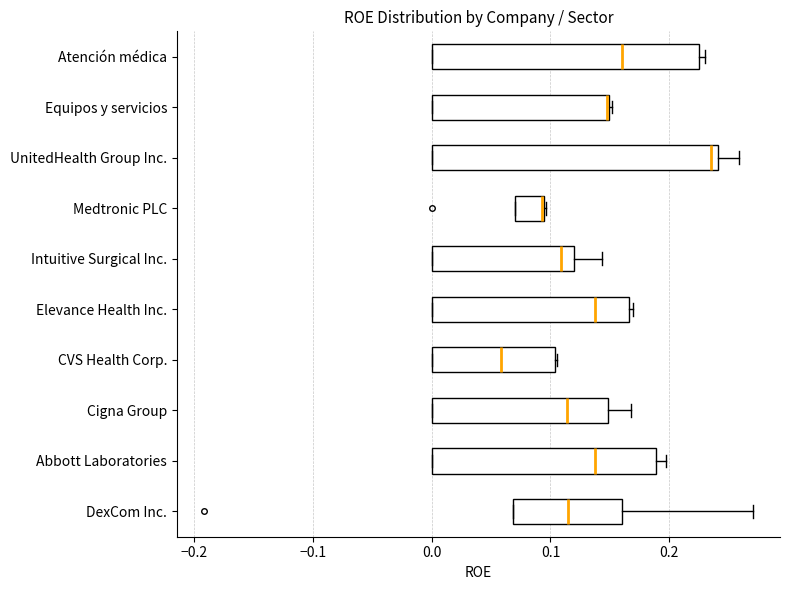

Reading bottom to top, transcribe this box plot: for each box, give where its median line is, the range the box spans, and where its two whiskers end, as read against the x-axis. The values are not printed on the chart, so give them approximately, as read against the axis.

DexCom Inc.: median 0.11, box 0.07 to 0.16, whiskers 0.07 to 0.27
Abbott Laboratories: median 0.14, box 0.00 to 0.19, whiskers 0.00 to 0.20
Cigna Group: median 0.11, box 0.00 to 0.15, whiskers 0.00 to 0.17
CVS Health Corp.: median 0.06, box 0.00 to 0.10, whiskers 0.00 to 0.11
Elevance Health Inc.: median 0.14, box 0.00 to 0.17, whiskers 0.00 to 0.17 (just right of the box's right edge)
Intuitive Surgical Inc.: median 0.11, box 0.00 to 0.12, whiskers 0.00 to 0.14
Medtronic PLC: median 0.09 (drawn on the box's right edge), box 0.07 to 0.09, whiskers 0.07 to 0.10
UnitedHealth Group Inc.: median 0.24 (just left of the box's right edge), box 0.00 to 0.24, whiskers 0.00 to 0.26
Equipos y servicios: median 0.15 (drawn on the box's right edge), box 0.00 to 0.15, whiskers 0.00 to 0.15 (just right of the box's right edge)
Atención médica: median 0.16, box 0.00 to 0.22, whiskers 0.00 to 0.23